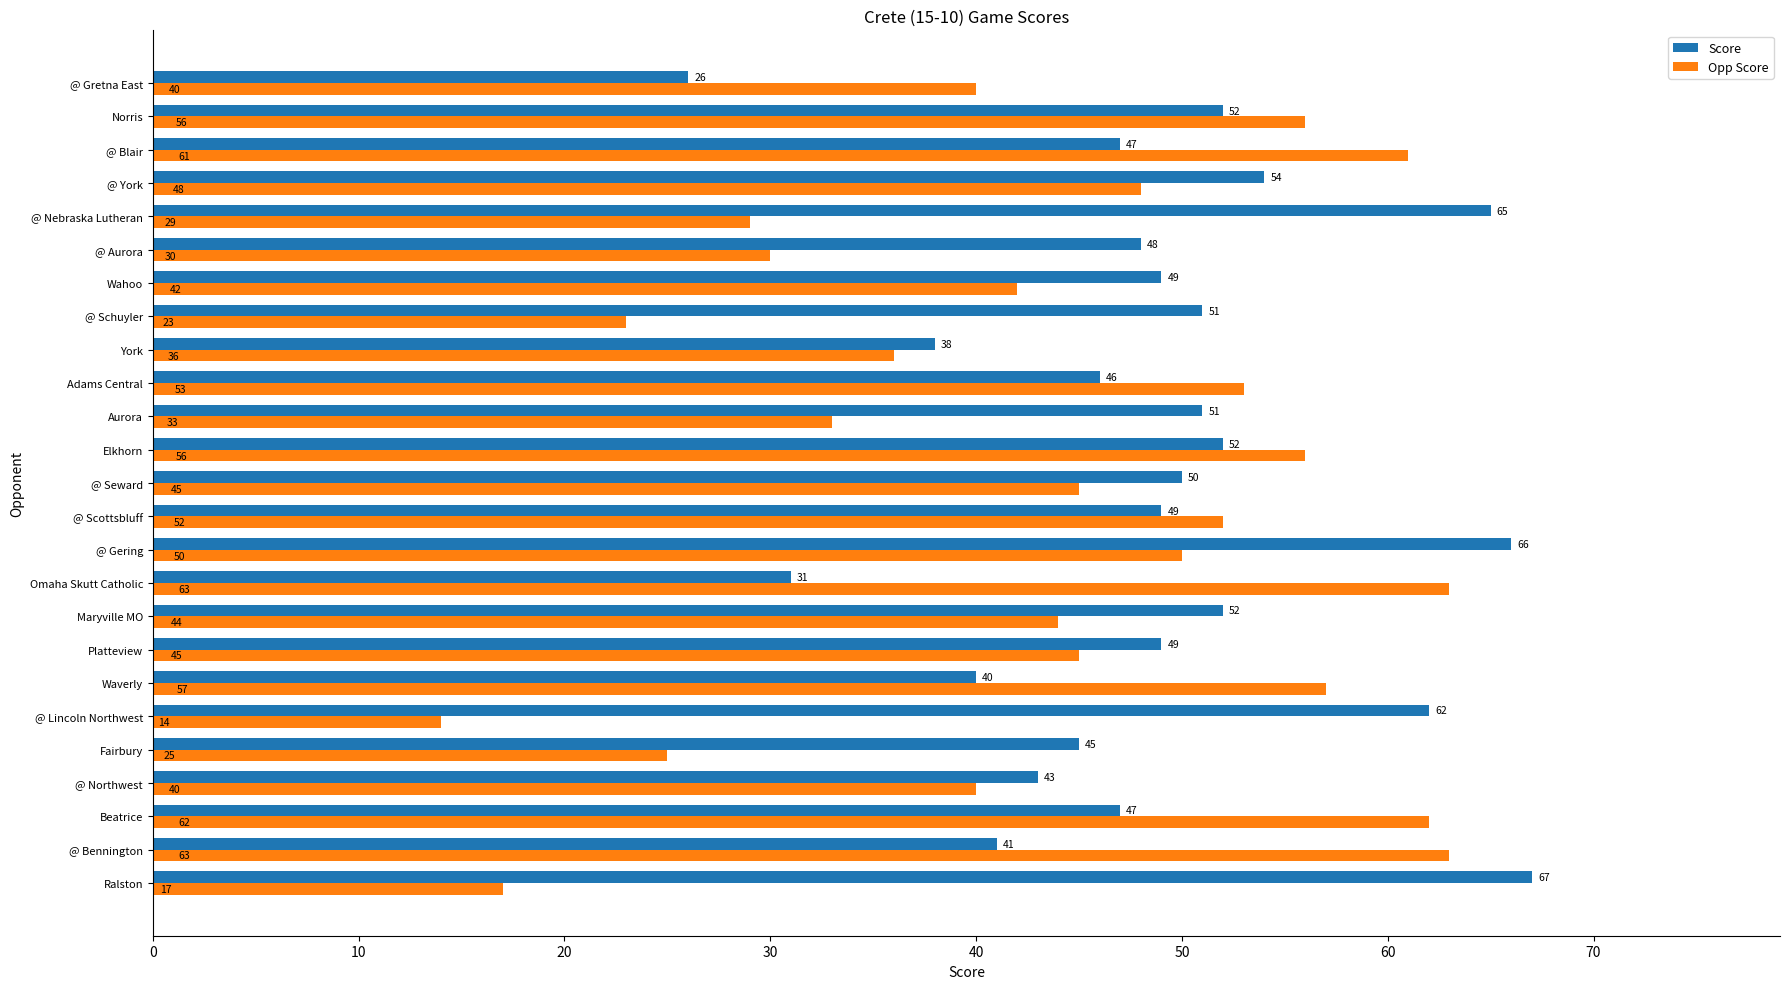

The value of Opp Score at @ Lincoln Northwest is 19. True or false?

False